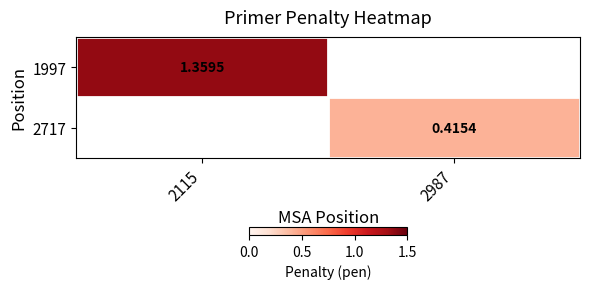

At which category does the chart reach its minimum across all series?

2987